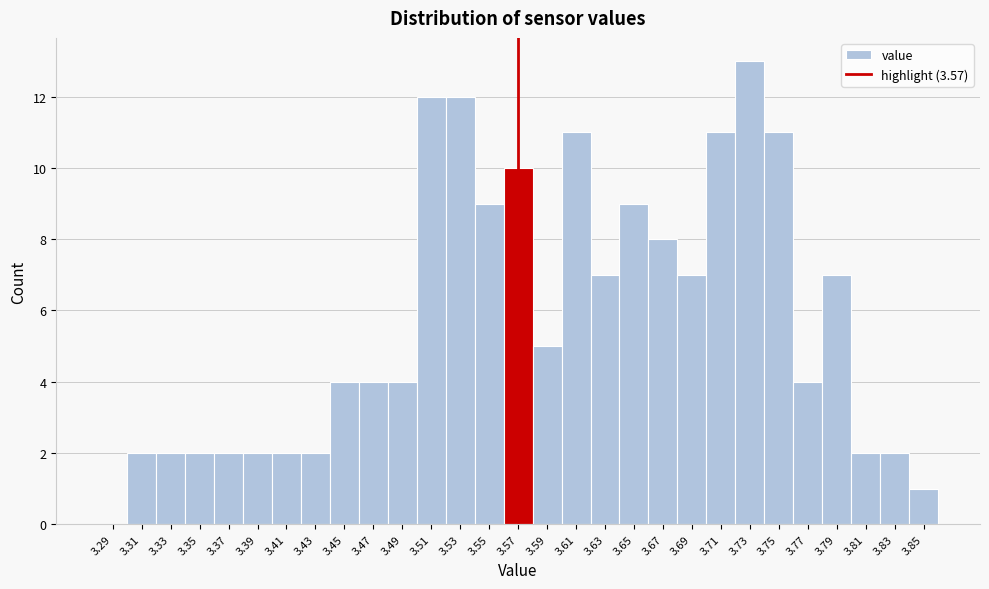

Reading left to right, list every bar in this chart as the range it spans on the x-axis followed by its height. The values are not printed on the chart, so give them approximately, as read against the axis.

3.28 to 3.30: 0
3.30 to 3.32: 2
3.32 to 3.34: 2
3.34 to 3.36: 2
3.36 to 3.38: 2
3.38 to 3.40: 2
3.40 to 3.42: 2
3.42 to 3.44: 2
3.44 to 3.46: 4
3.46 to 3.48: 4
3.48 to 3.50: 4
3.50 to 3.52: 12
3.52 to 3.54: 12
3.54 to 3.56: 9
3.56 to 3.58: 10
3.58 to 3.60: 5
3.60 to 3.62: 11
3.62 to 3.64: 7
3.64 to 3.66: 9
3.66 to 3.68: 8
3.68 to 3.70: 7
3.70 to 3.72: 11
3.72 to 3.74: 13
3.74 to 3.76: 11
3.76 to 3.78: 4
3.78 to 3.80: 7
3.80 to 3.82: 2
3.82 to 3.84: 2
3.84 to 3.86: 1